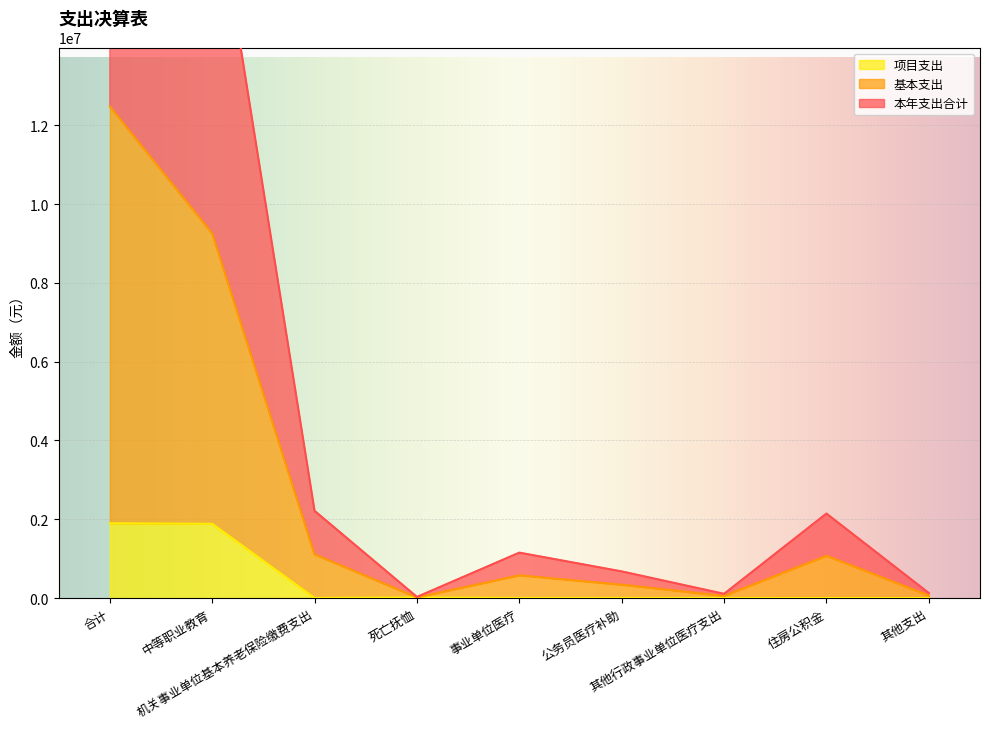

What is the sum of all 本年支出合计 values?

24962096.3